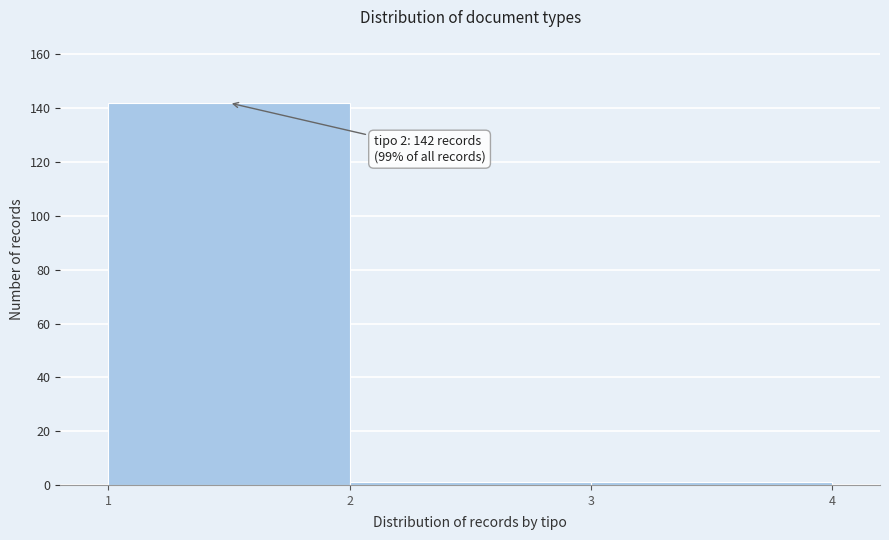

Reading right to left, list all the values displayed in this chart.

3=1	2=1	1=142